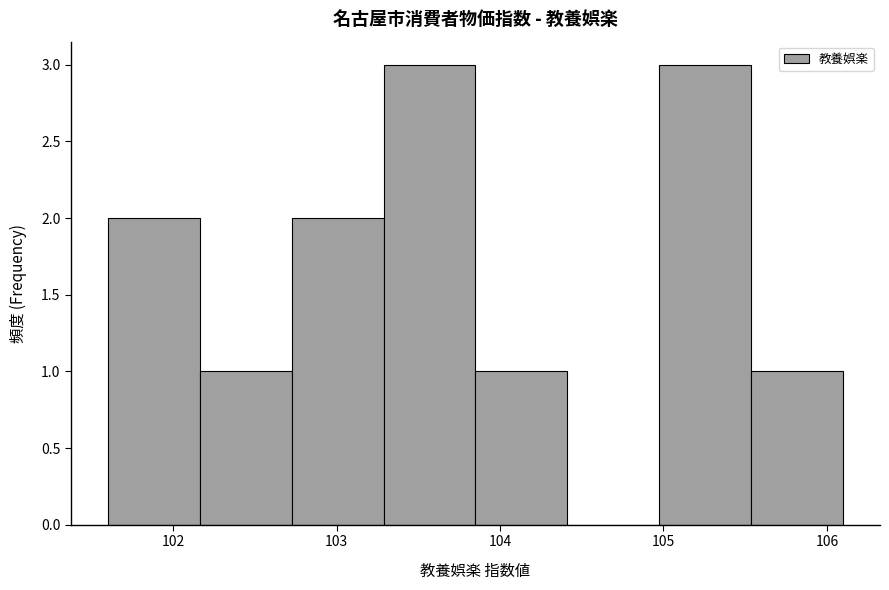

Reading left to right, list every bar in this chart as the range it spans on the x-axis followed by its height. Neither the bar edges nor the heights are printed on the chart, so give them approximately, as read against the axes.

101.6 to 102.2: 2
102.2 to 102.7: 1
102.7 to 103.3: 2
103.3 to 103.9: 3
103.9 to 104.4: 1
104.4 to 105.0: 0
105.0 to 105.5: 3
105.5 to 106.1: 1